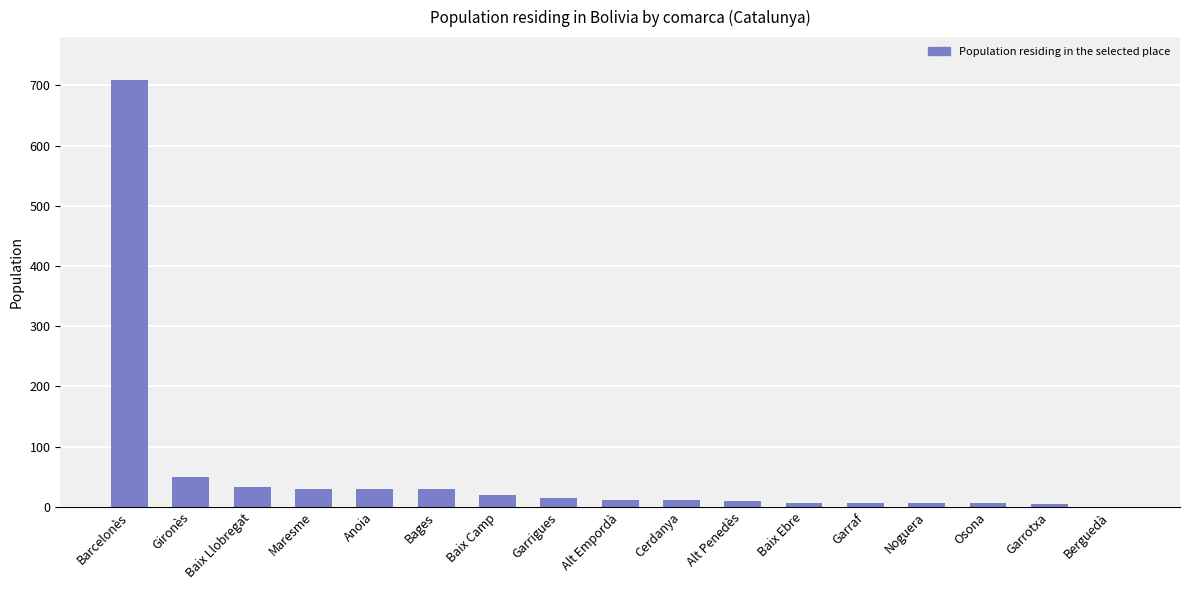

Does the chart contain stacked bars?

No